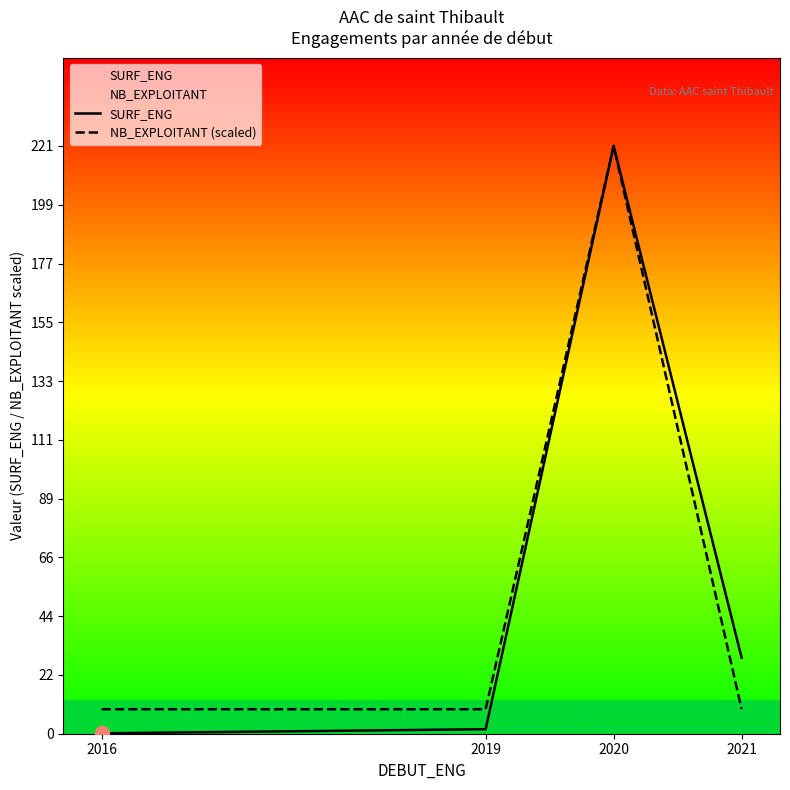

Reading right to left, transcribe all the data shown in this chart.

SURF_ENG: 2021=28.6	2020=221.5	2019=1.7	2016=0.1
NB_EXPLOITANT (scaled): 2021=9.2	2020=221.5	2019=9.2	2016=9.2